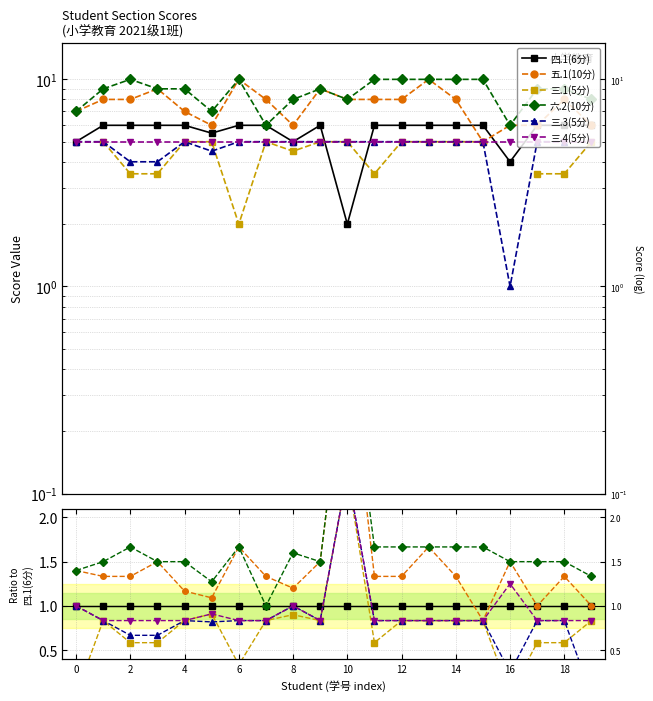

Which series ends up on top after the final intersection of 五.1(10分) and 六.2(10分)?

六.2(10分)